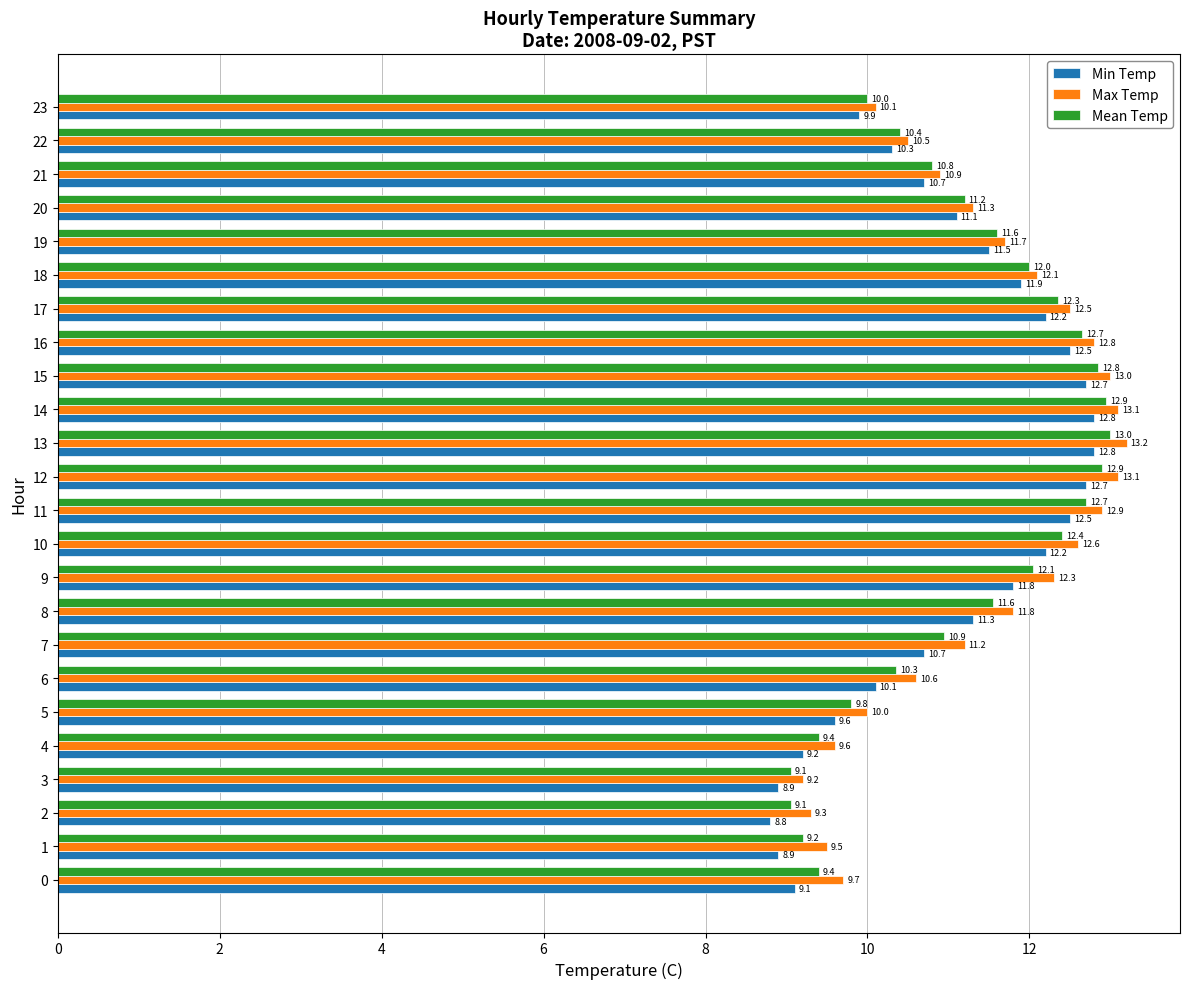

List the series in order of their overall mean, highest first.

Max Temp, Mean Temp, Min Temp